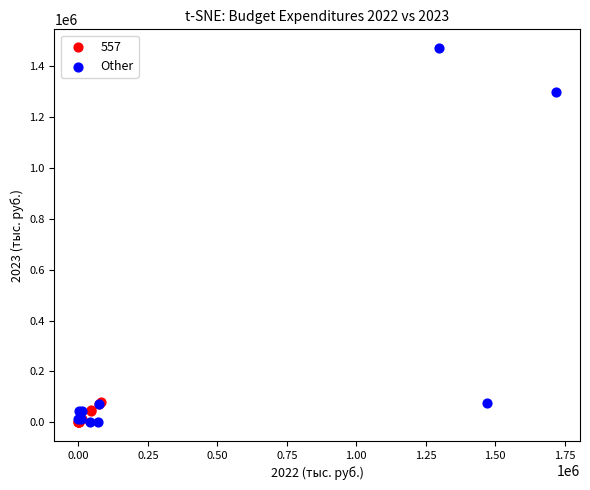

Which series has the widest spread of Y values?

Other